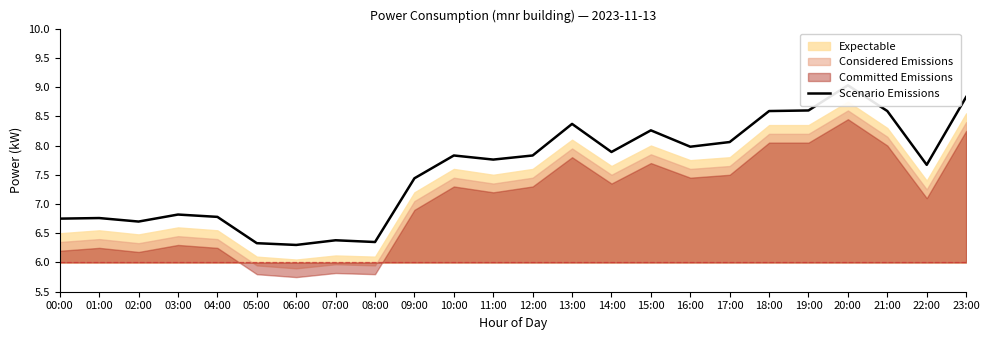

How many lines are shown in the chart?

1